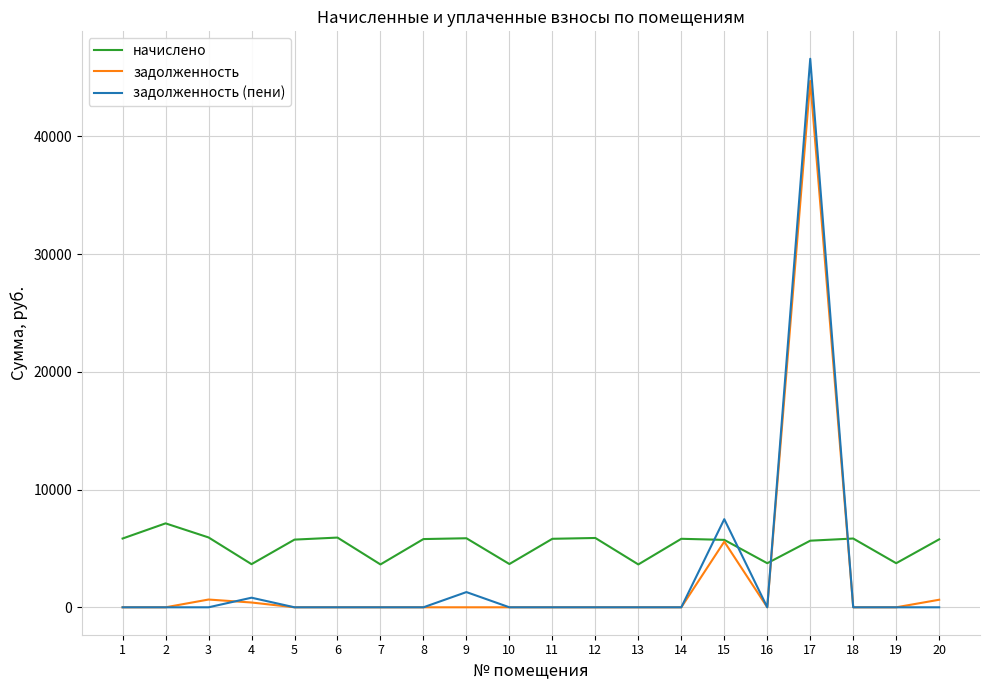

How many interior local peaks does the начислено series have?

6